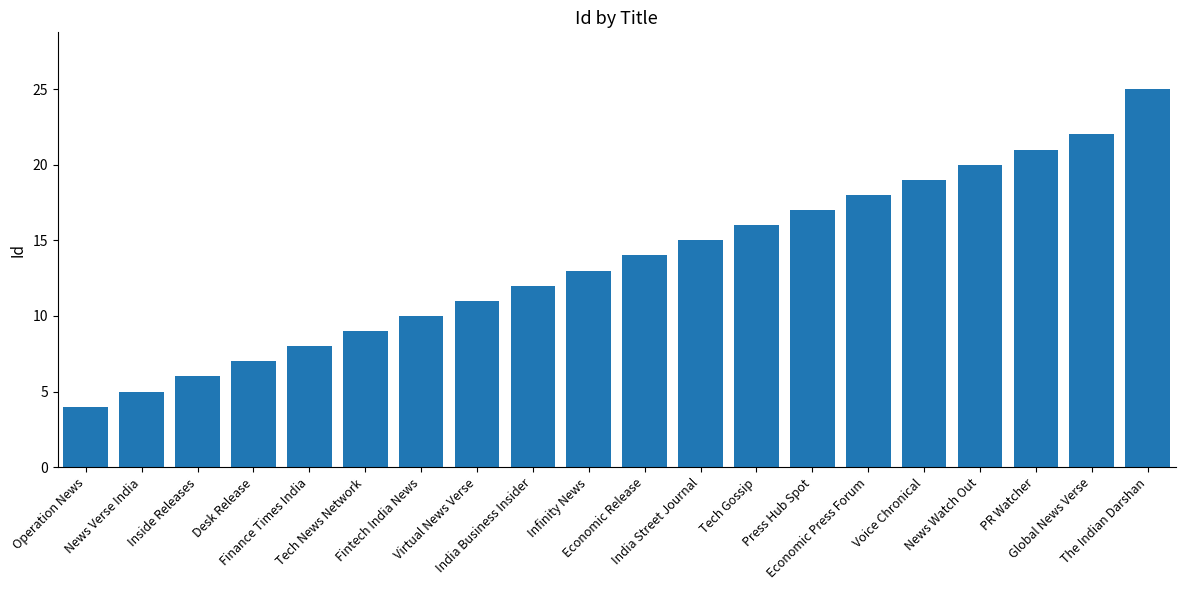

True or false: the data shows 6 at Inside Releases.

True